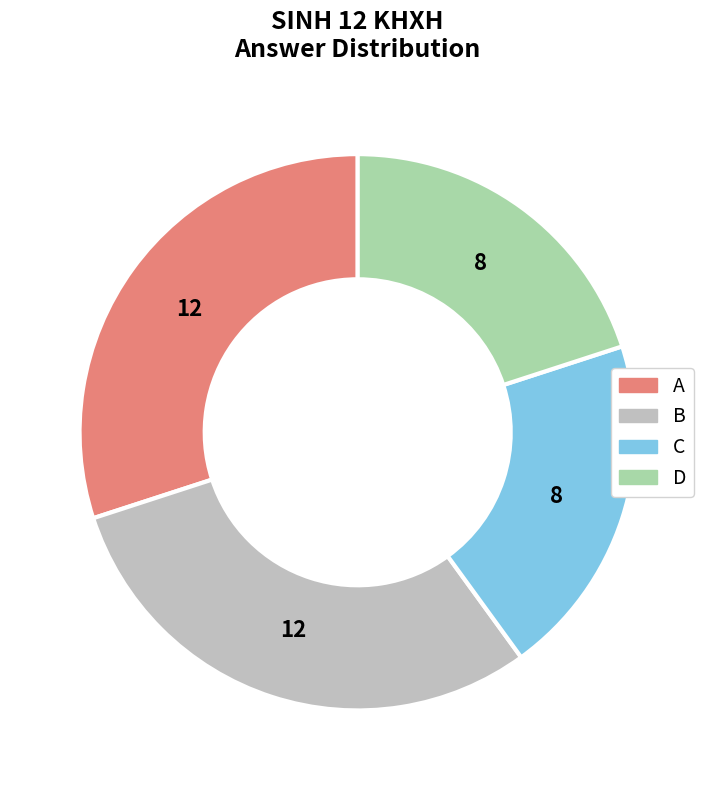

Is there a majority slice in this chart?

No